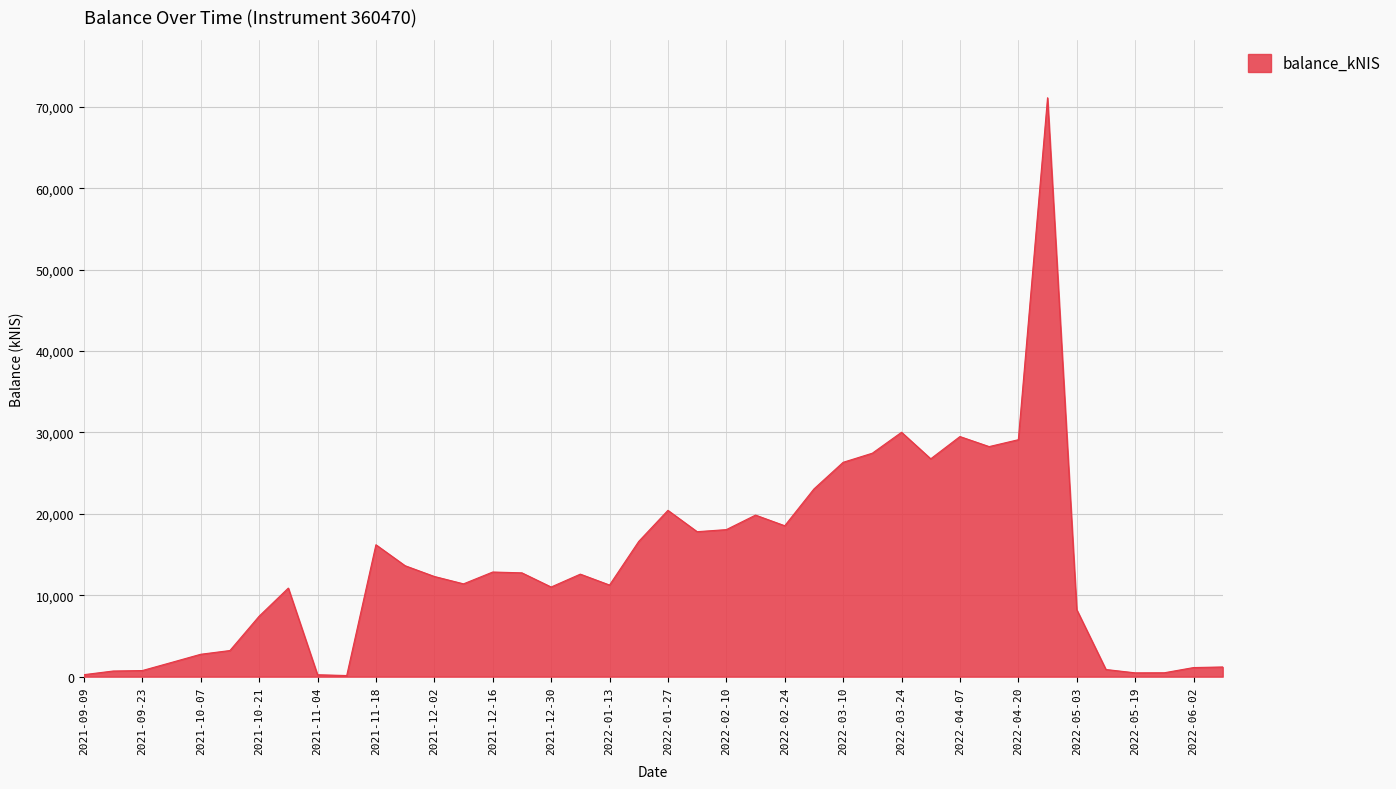

What is the maximum value shown in the chart?

71123.0